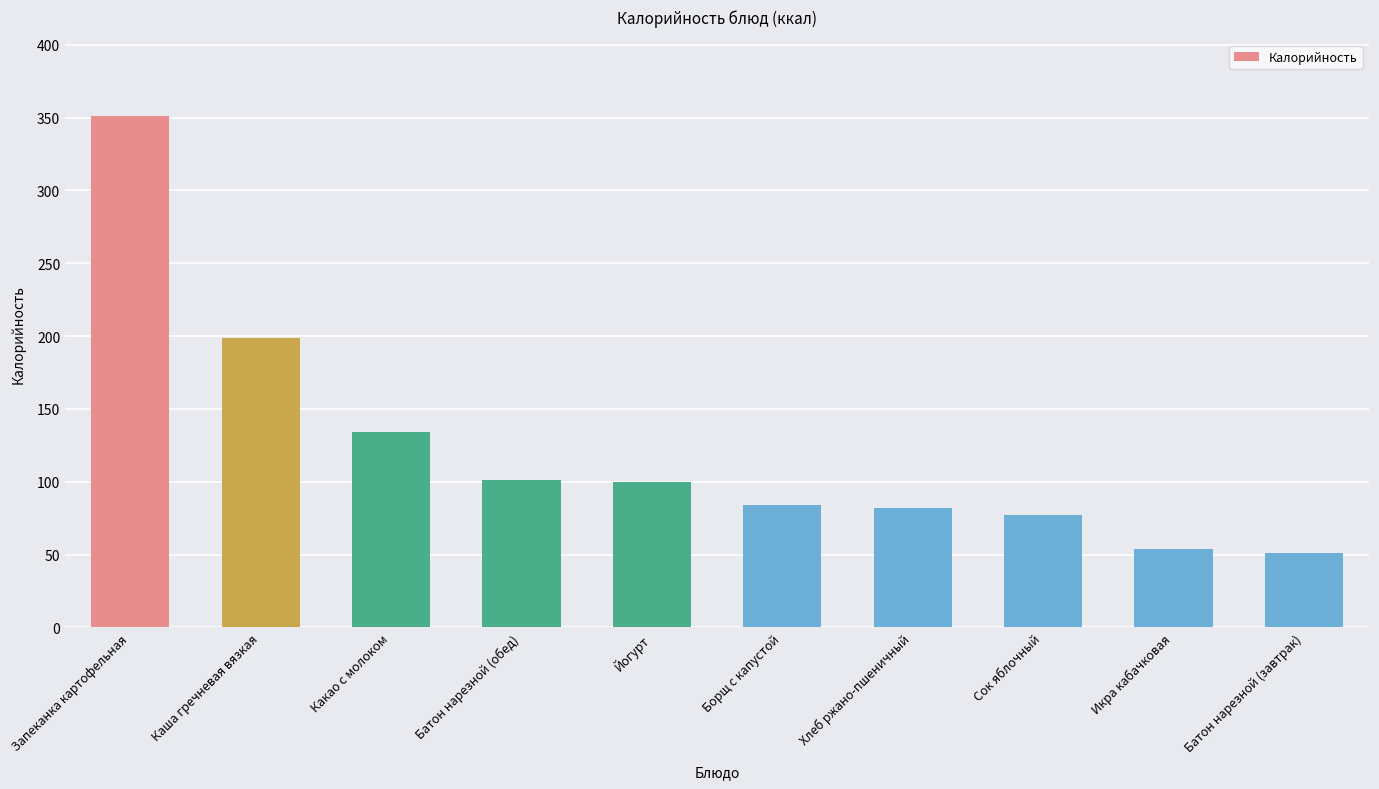

What position from the left is Запеканка картофельная?

1